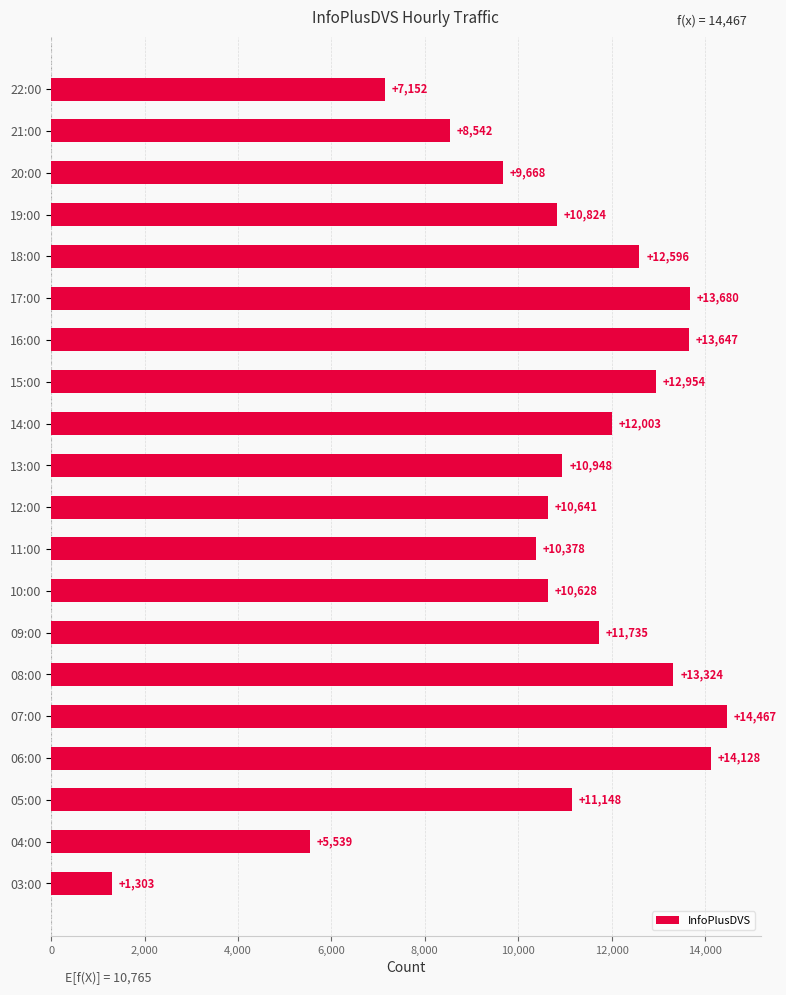

Rank the categories by value from highest to lowest.

07:00, 06:00, 17:00, 16:00, 08:00, 15:00, 18:00, 14:00, 09:00, 05:00, 13:00, 19:00, 12:00, 10:00, 11:00, 20:00, 21:00, 22:00, 04:00, 03:00